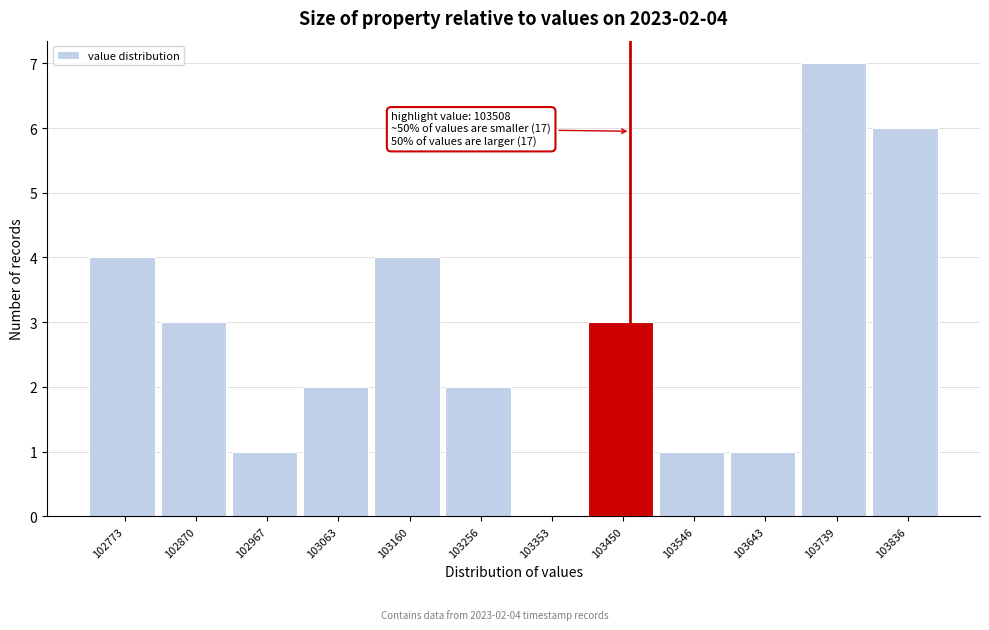

Reading left to right, extract all data points from this chart.

102773=4	102870=3	102967=1	103063=2	103160=4	103256=2	103353=0	103450=3	103546=1	103643=1	103739=7	103836=6